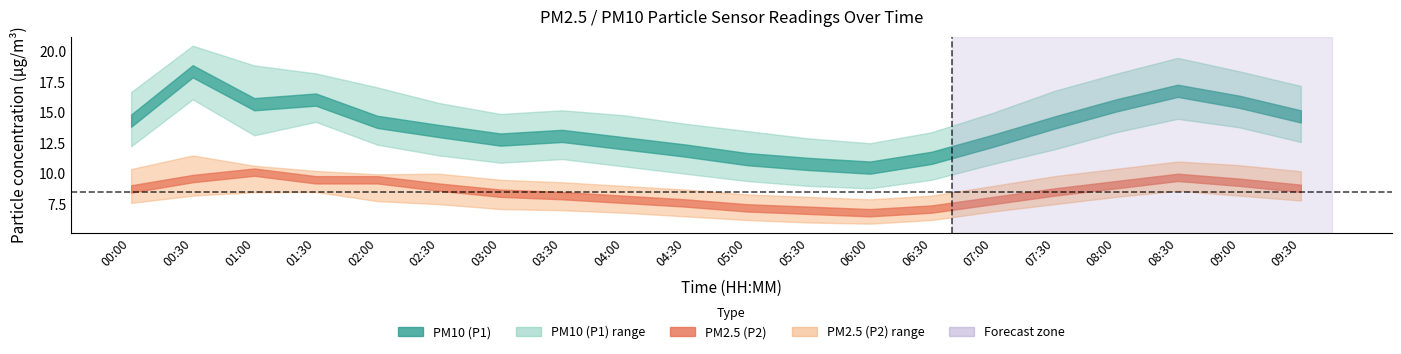

Which series has the largest range (max minus min)?

P1_upper